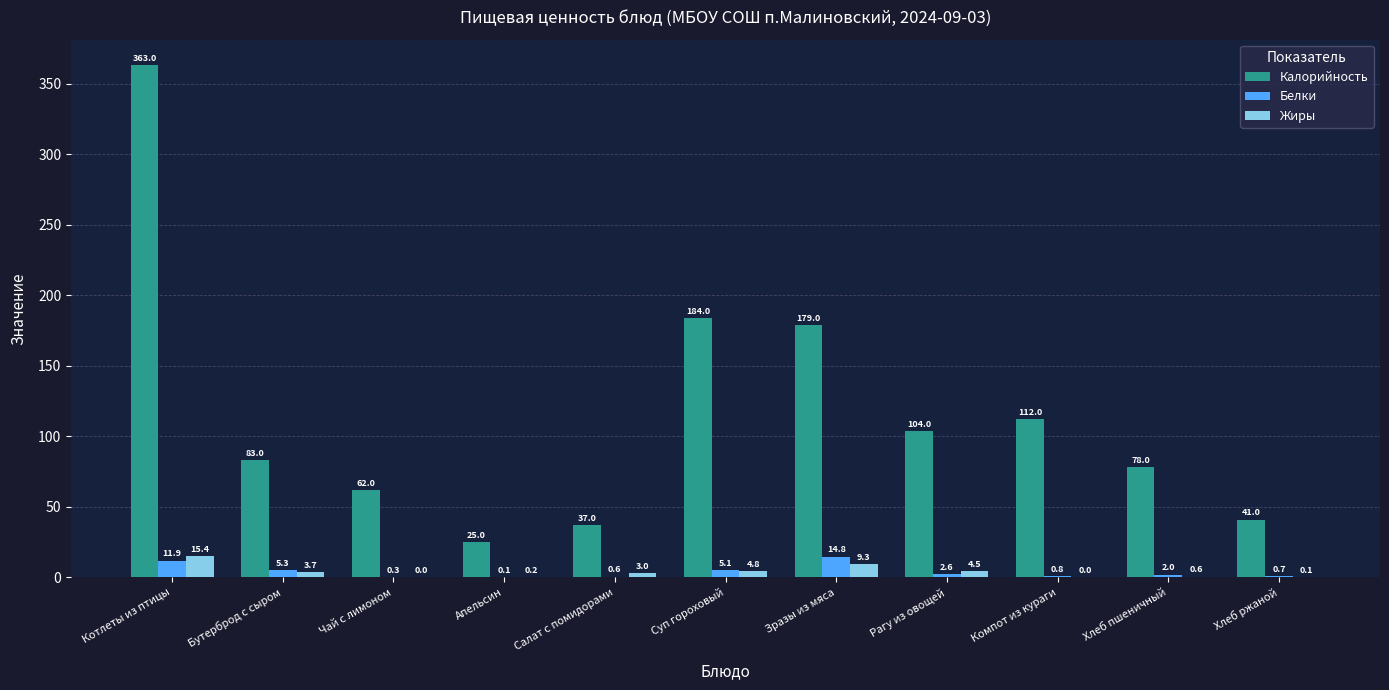

Is the value of Жиры at Компот из кураги greater than the value of Белки at Котлеты из птицы?

No